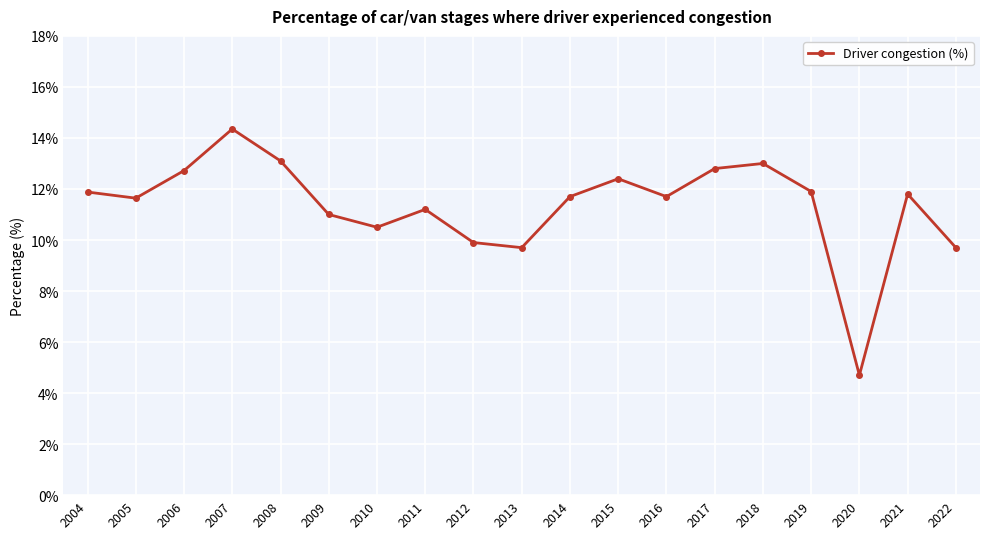

What is the value of the 15th point from the left?

13.0